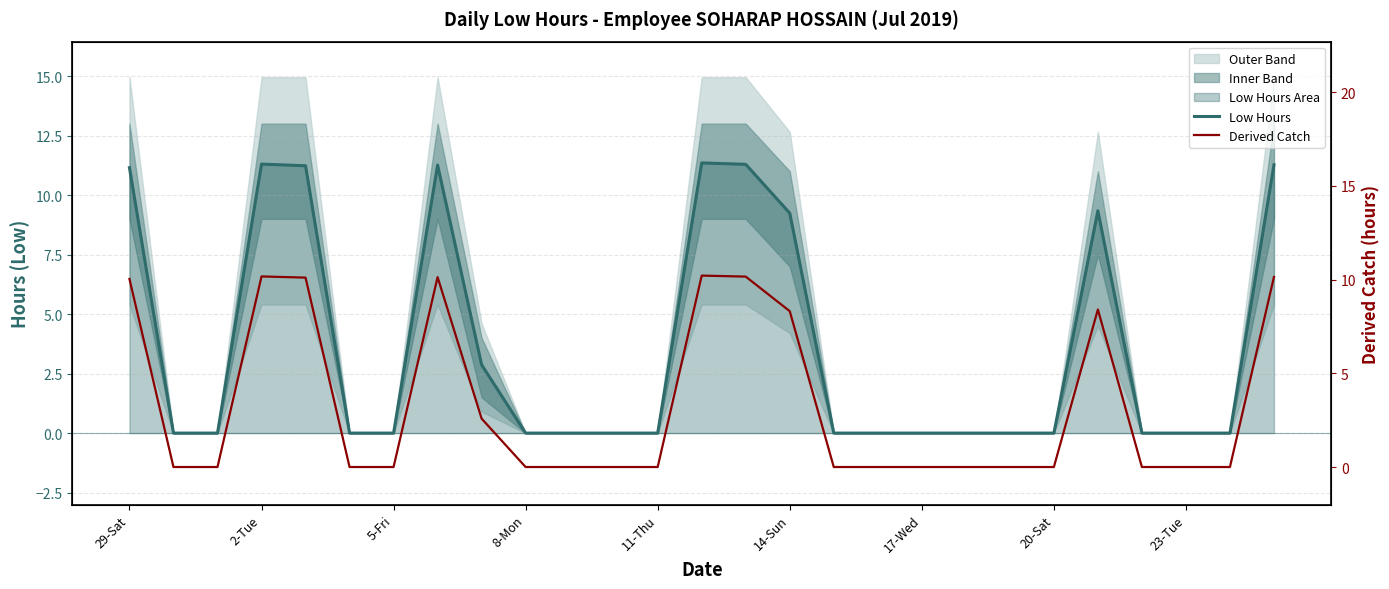

Which series has the largest range (max minus min)?

Low Hours